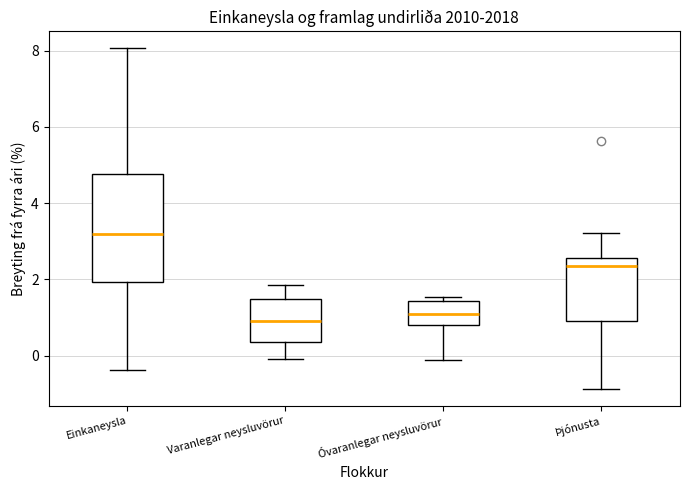

Reading left to right, read every box against the y-axis: the position of its median line, the range the box covers, and the ends of its whiskers. The values are not printed on the chart, so give them approximately, as read against the axis.

Einkaneysla: median 3.2, box 2.0 to 4.8, whiskers -0.4 to 8.0
Varanlegar neysluvörur: median 1.0, box 0.4 to 1.4, whiskers 0.0 to 1.8
Óvaranlegar neysluvörur: median 1.2, box 0.8 to 1.4, whiskers -0.2 to 1.6
Þjónusta: median 2.4, box 1.0 to 2.6, whiskers -0.8 to 3.2